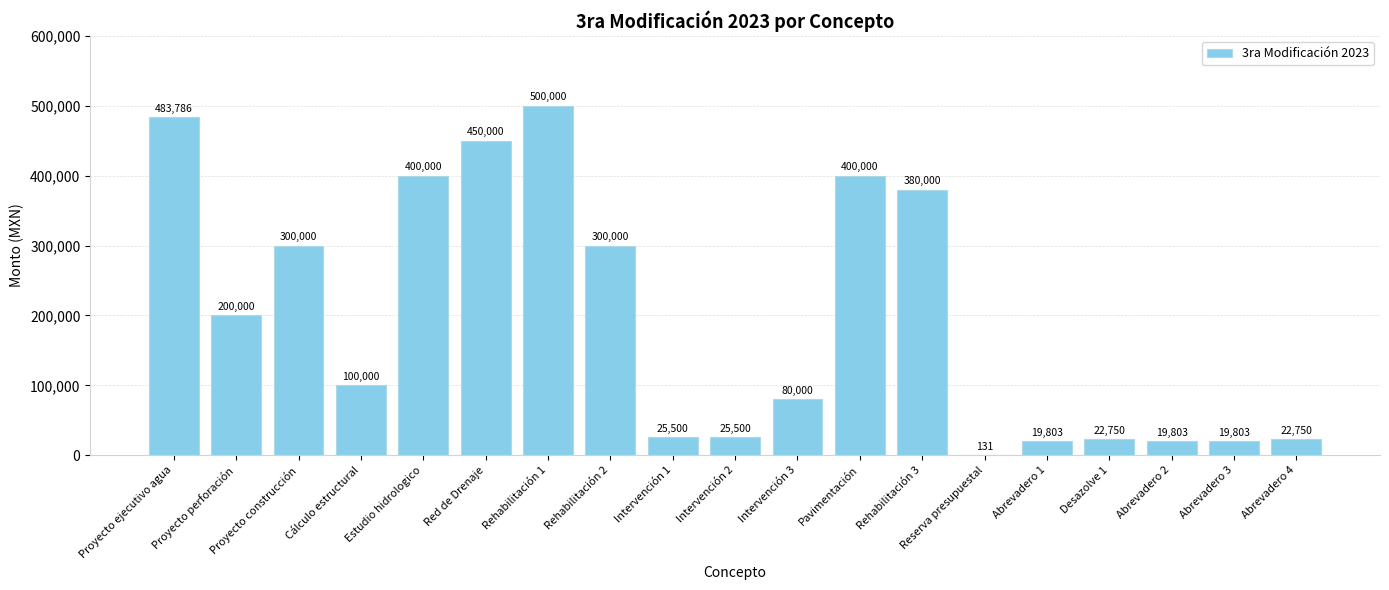

What is the sum of all values?

3749826.1